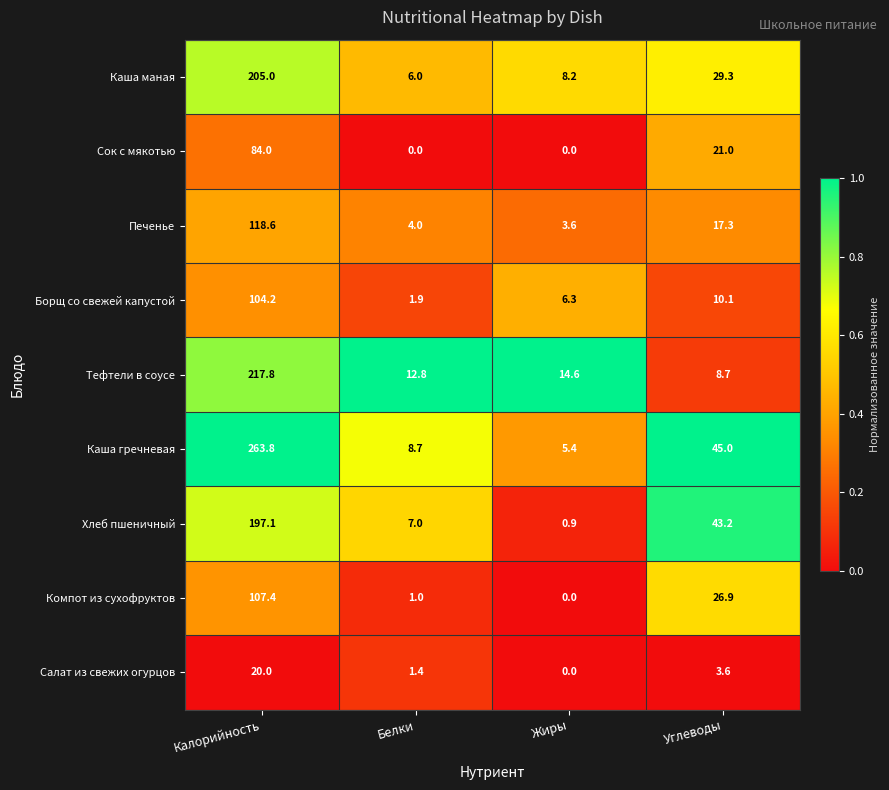

Read the Салат из свежих огурцов value at Белки.

1.4